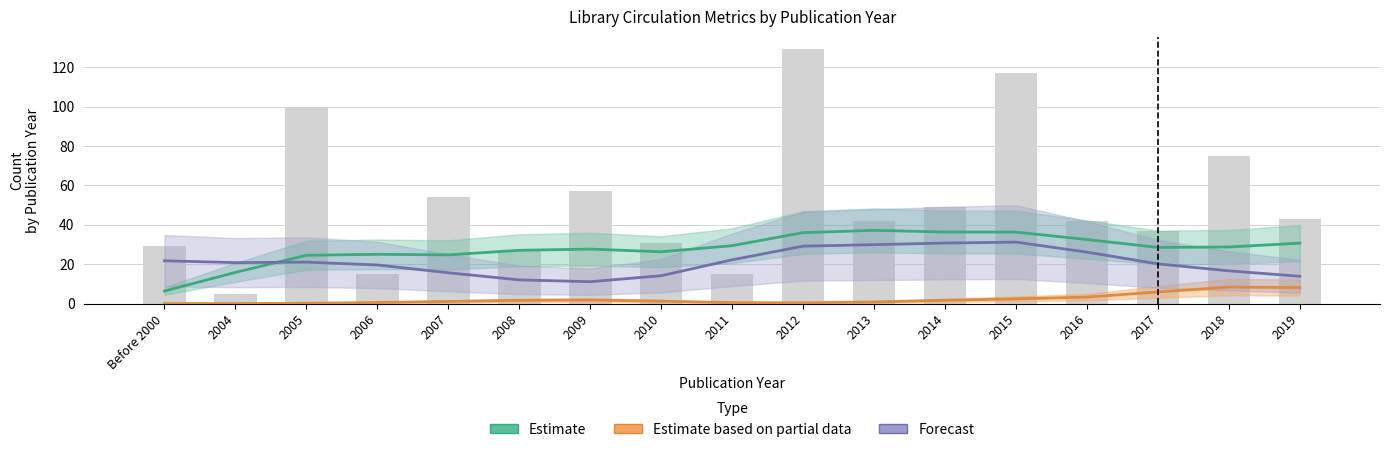

Reading right to left, transcribe all the data shown in this chart.

Estimate: 30.7	28.7	28.5	32.5	36.3	36.3	37.2	36.0	29.4	26.3	27.6	27.0	24.7	25.0	24.5	15.8	6.4
Estimate based on partial data: 8.1	8.4	5.9	3.3	2.4	1.7	0.8	0.4	0.5	1.2	1.8	1.6	1.1	0.5	0.2	0.0	0.0
Forecast: 13.9	16.6	20.2	26.1	31.2	30.7	29.9	29.1	22.2	14.1	11.1	12.0	15.6	19.6	21.0	20.8	21.7